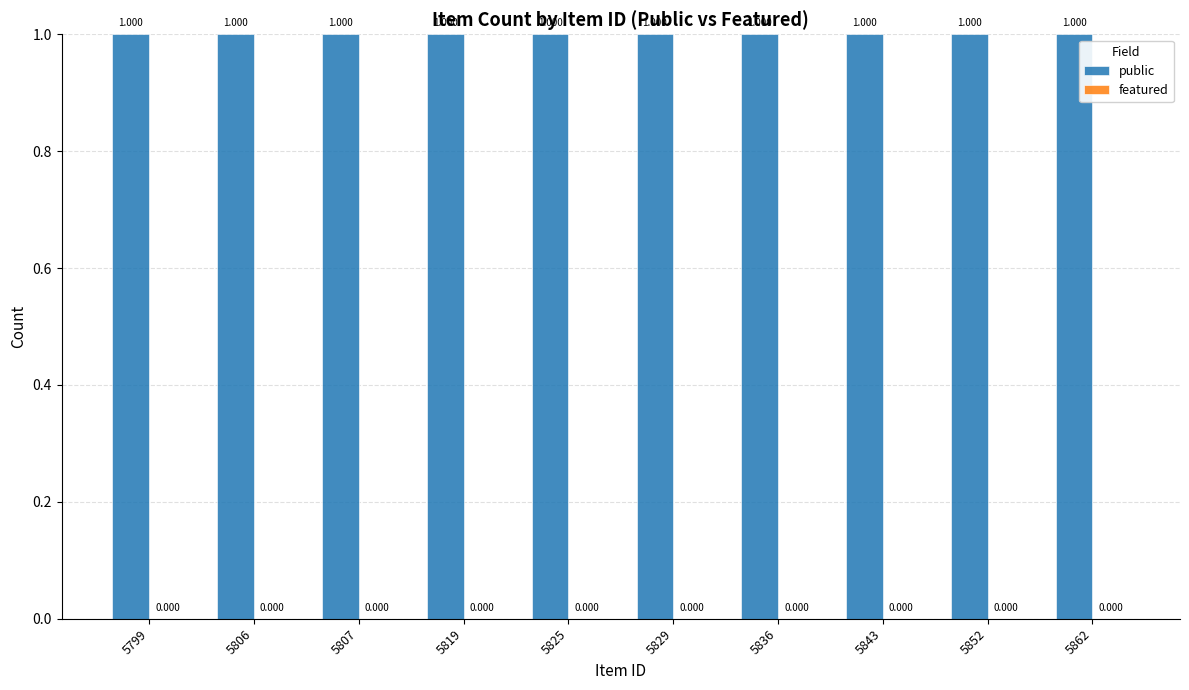

List the series in order of their peak value, highest first.

public, featured